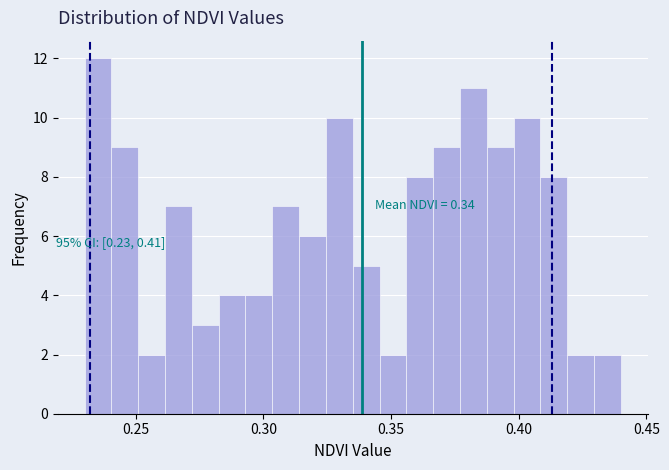

Around what value on the x-axis is the tallest bar? Give the approximate position of its centre, as read against the axis.

0.235